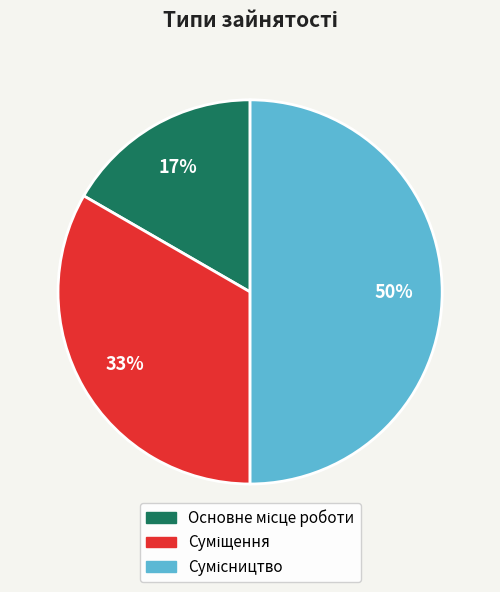

To the nearest percent, what is the difference between the largest and smallest slice percentages?

33%